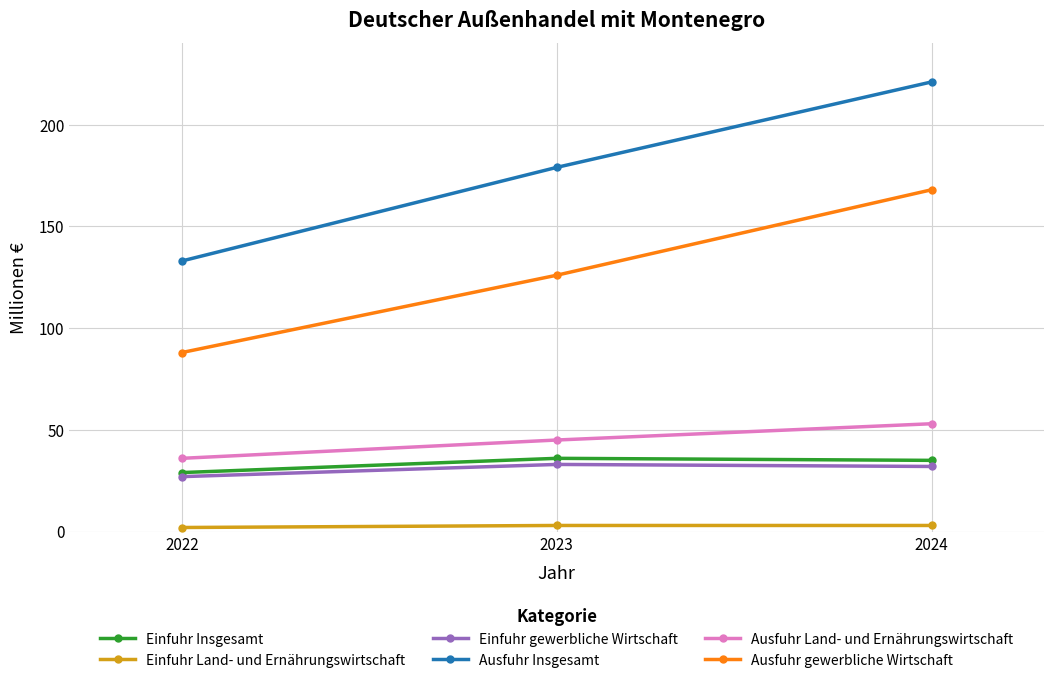

What is the total value across all series at 2024?

512